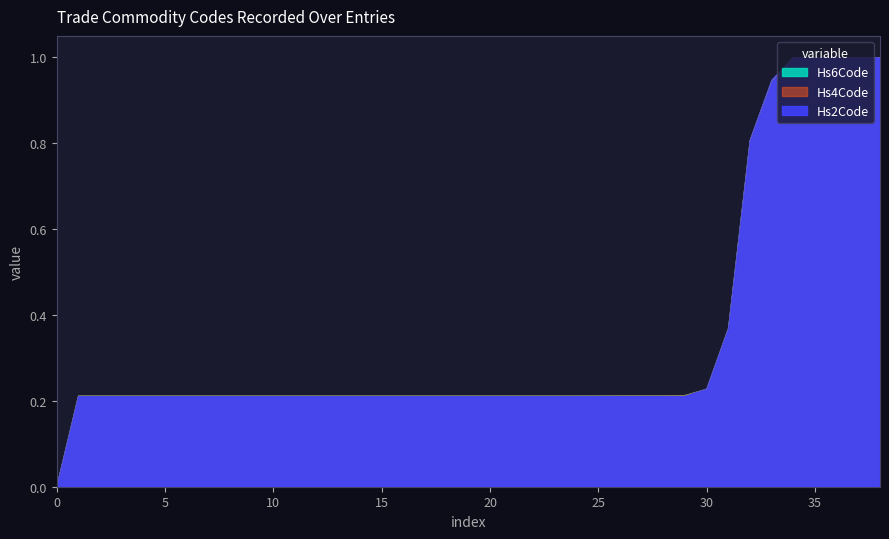

How many positive values does the Hs6Code series have?

38